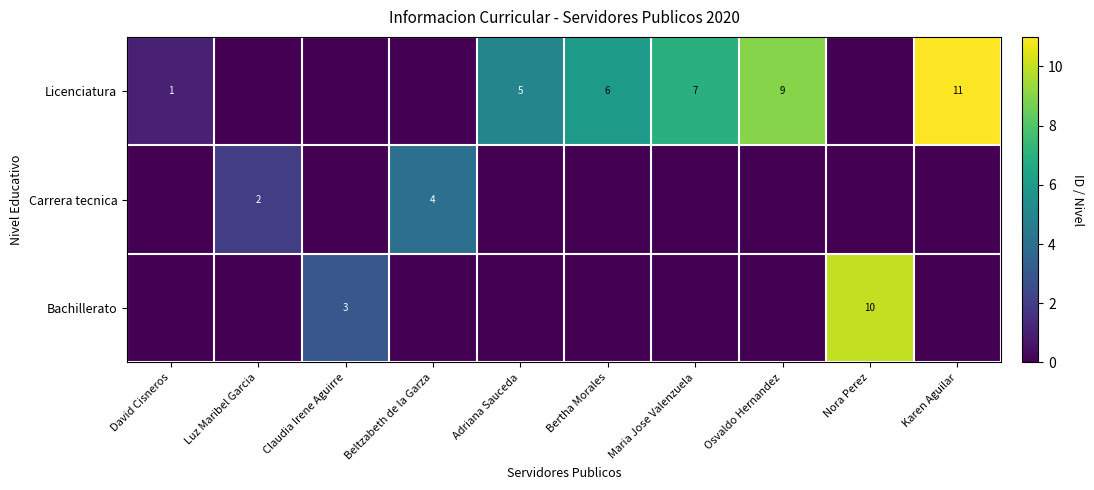

What is the difference between the highest and lowest values at Maria Jose Valenzuela?

7